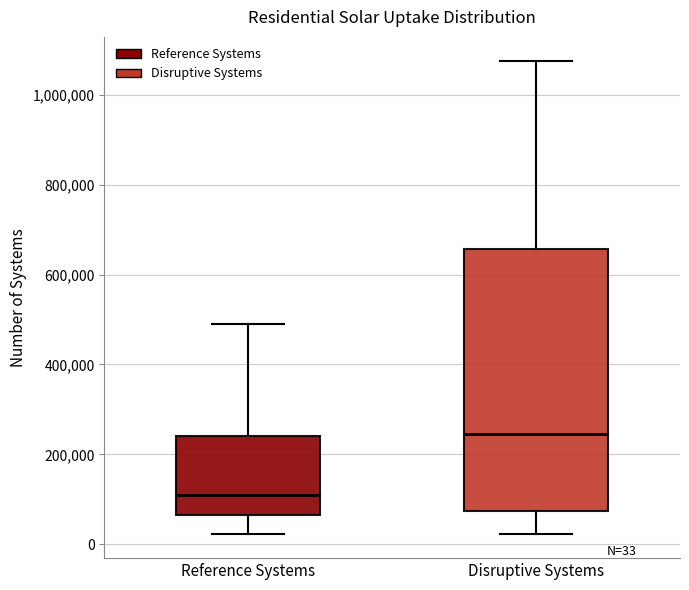

Comparing the boxes themselves (not the whiskers), which one is the tallest?

Disruptive Systems